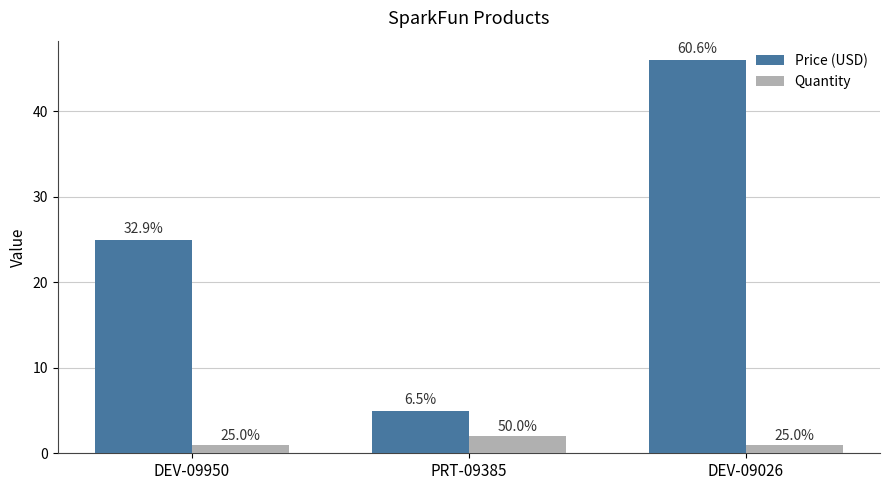

List the series in order of their peak value, highest first.

Price (USD), Quantity